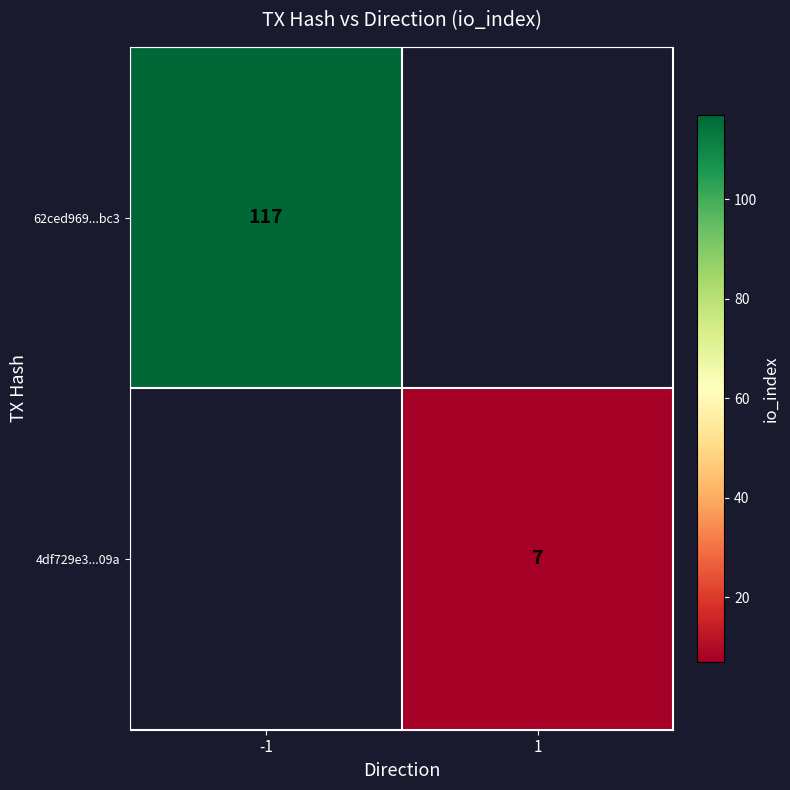

Is the value of 62ced969...bc3 at -1 greater than the value of 4df729e3...09a at 1?

Yes